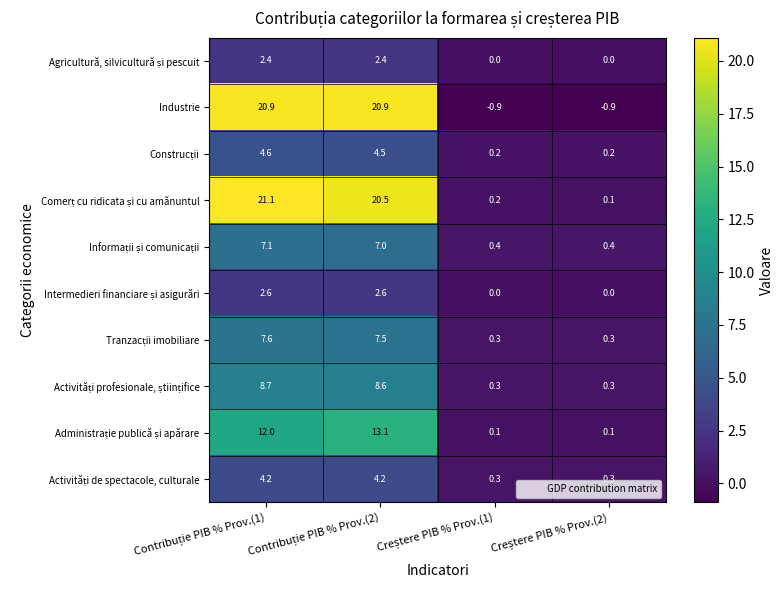

What is the maximum value shown in the chart?

21.1